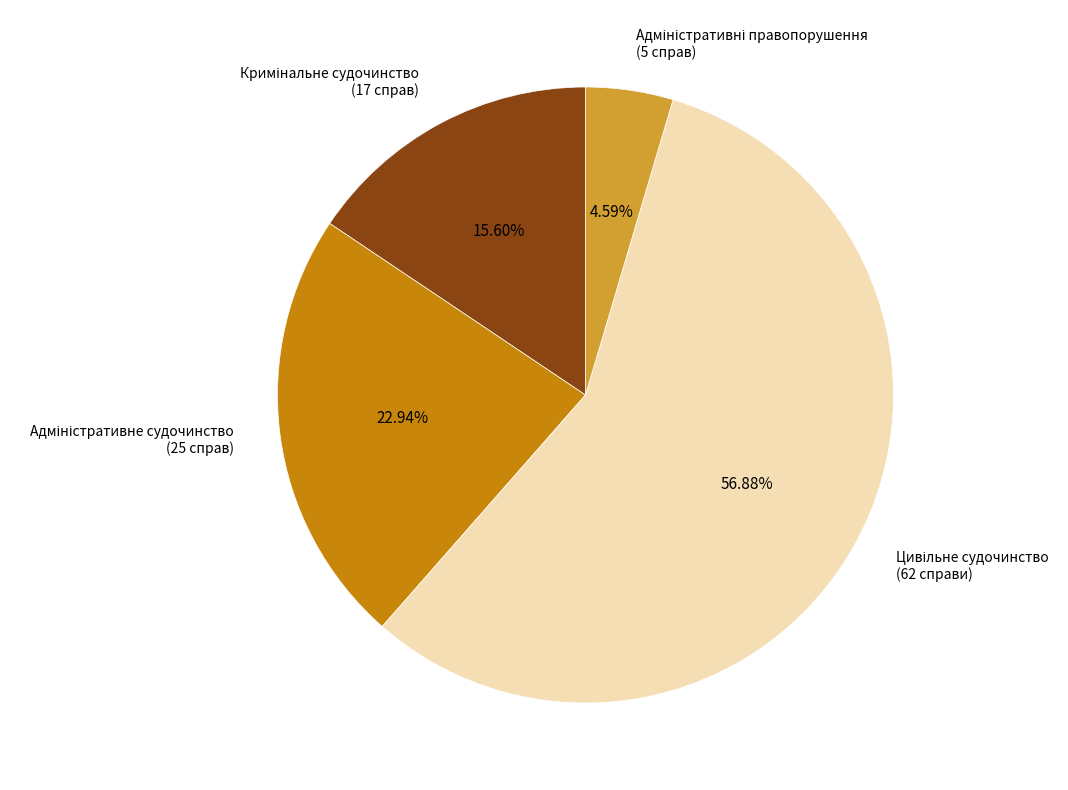

Does any single category account for the majority?

Yes